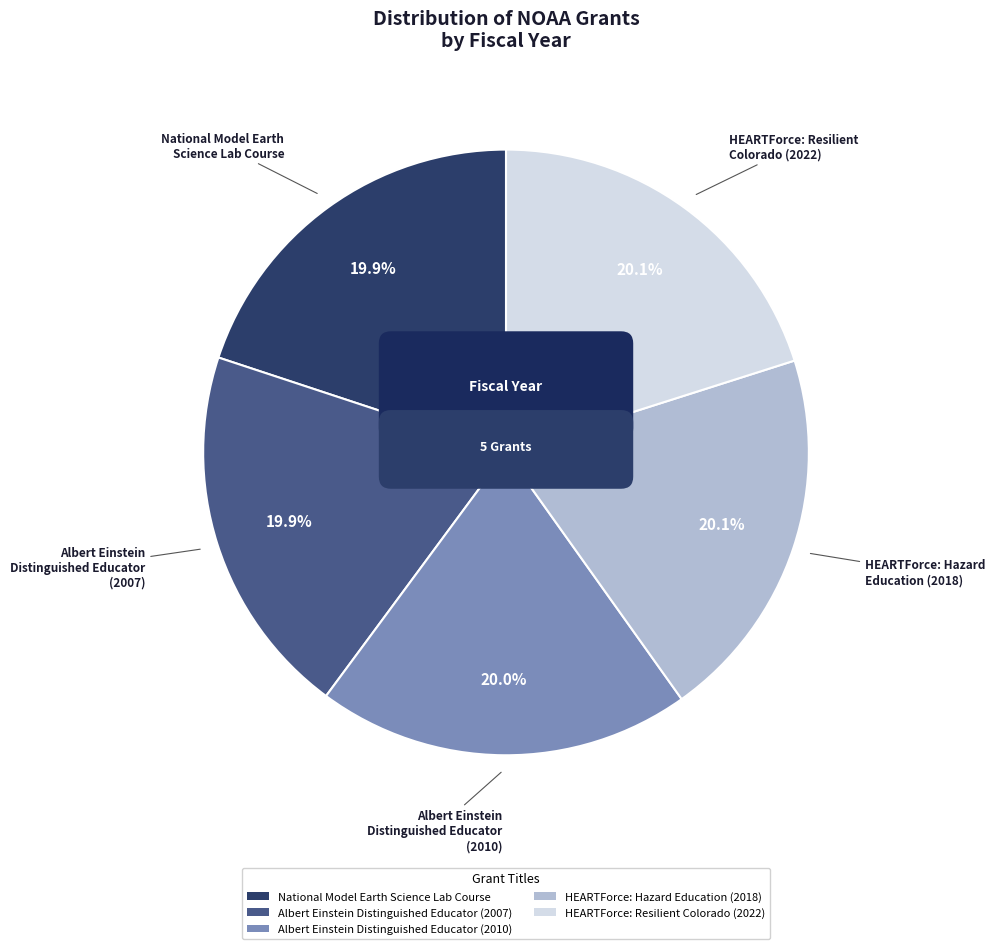

Does any single category account for the majority?

No